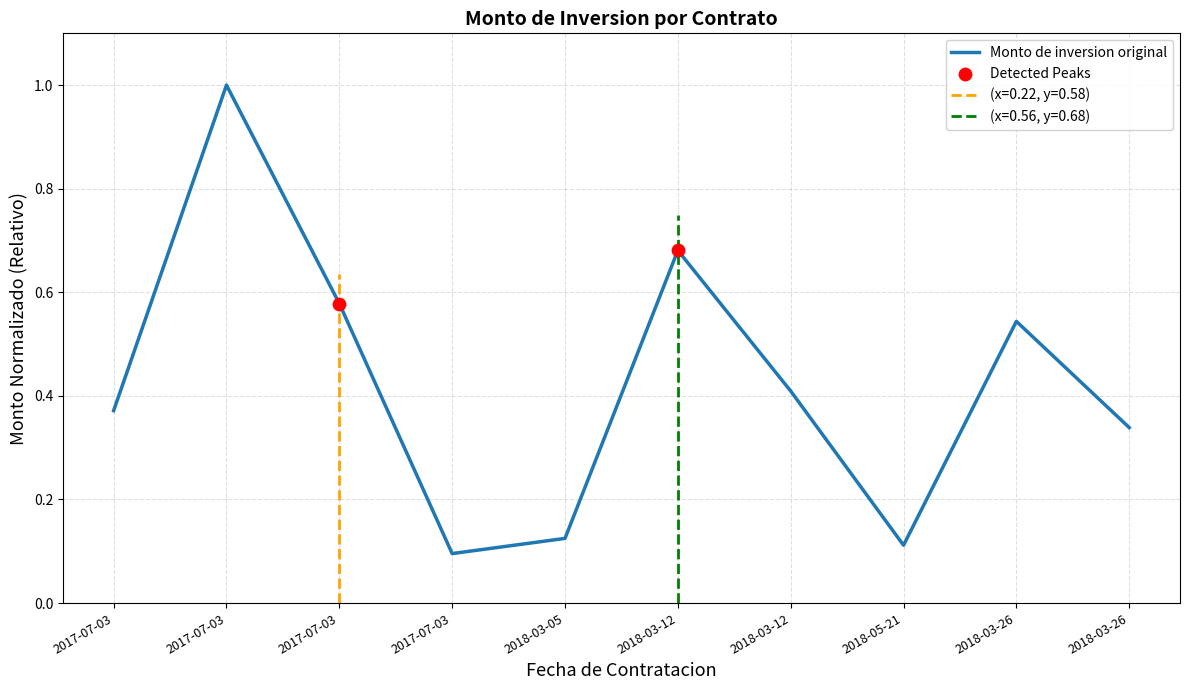

What is the change in value from 2018-03-05 to 2018-03-12?

+0.6